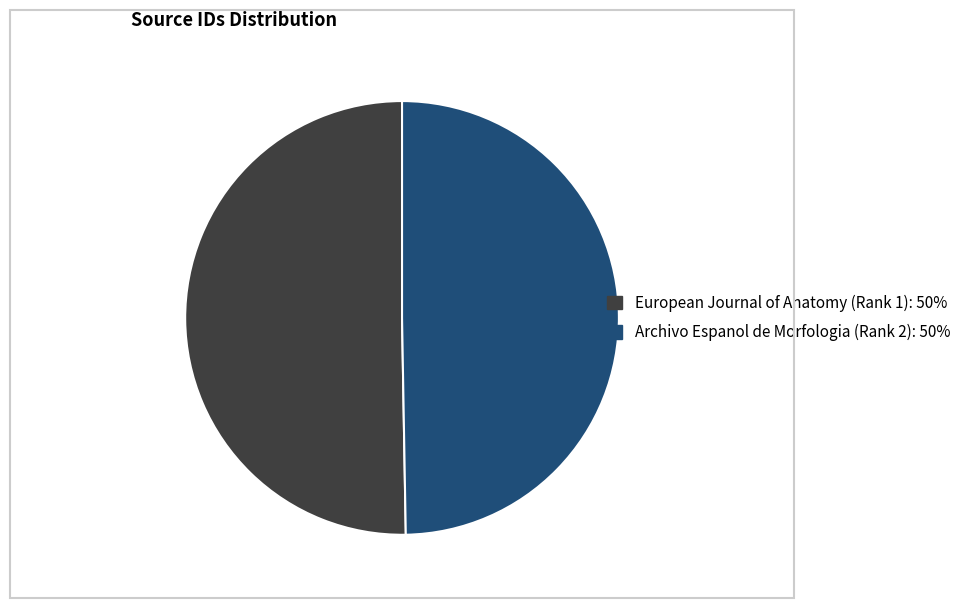

Rank the categories by value from highest to lowest.

European Journal of Anatomy (Rank 1), Archivo Espanol de Morfologia (Rank 2)